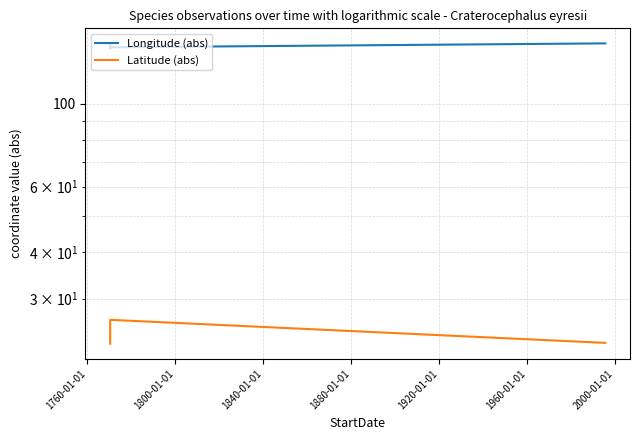

What are all the series names shown in the legend?

Longitude (abs), Latitude (abs)